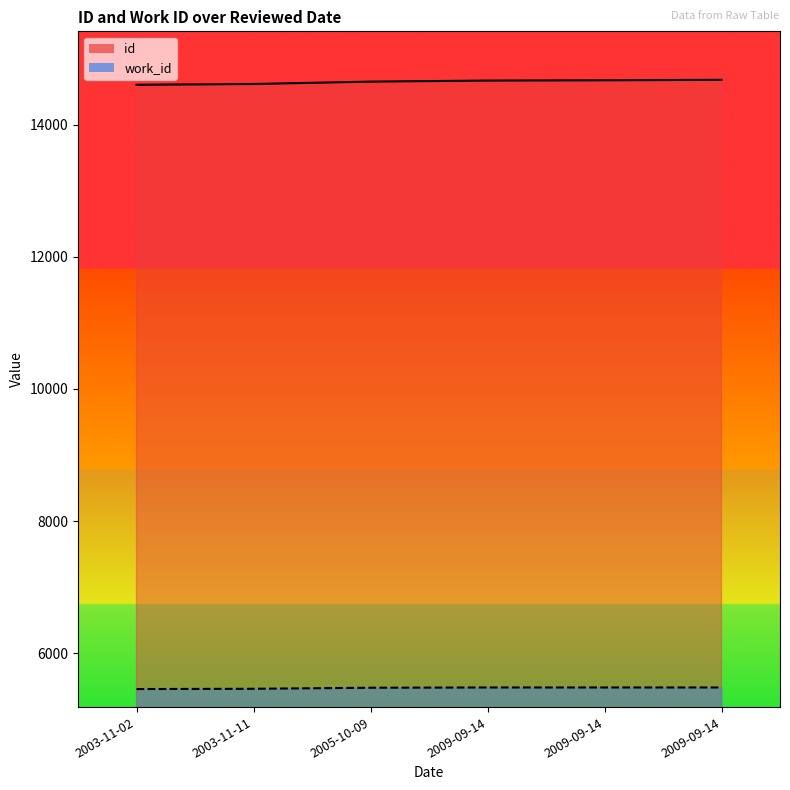

Read the work_id value at 2009-09-14, to the nearest 5.

5485